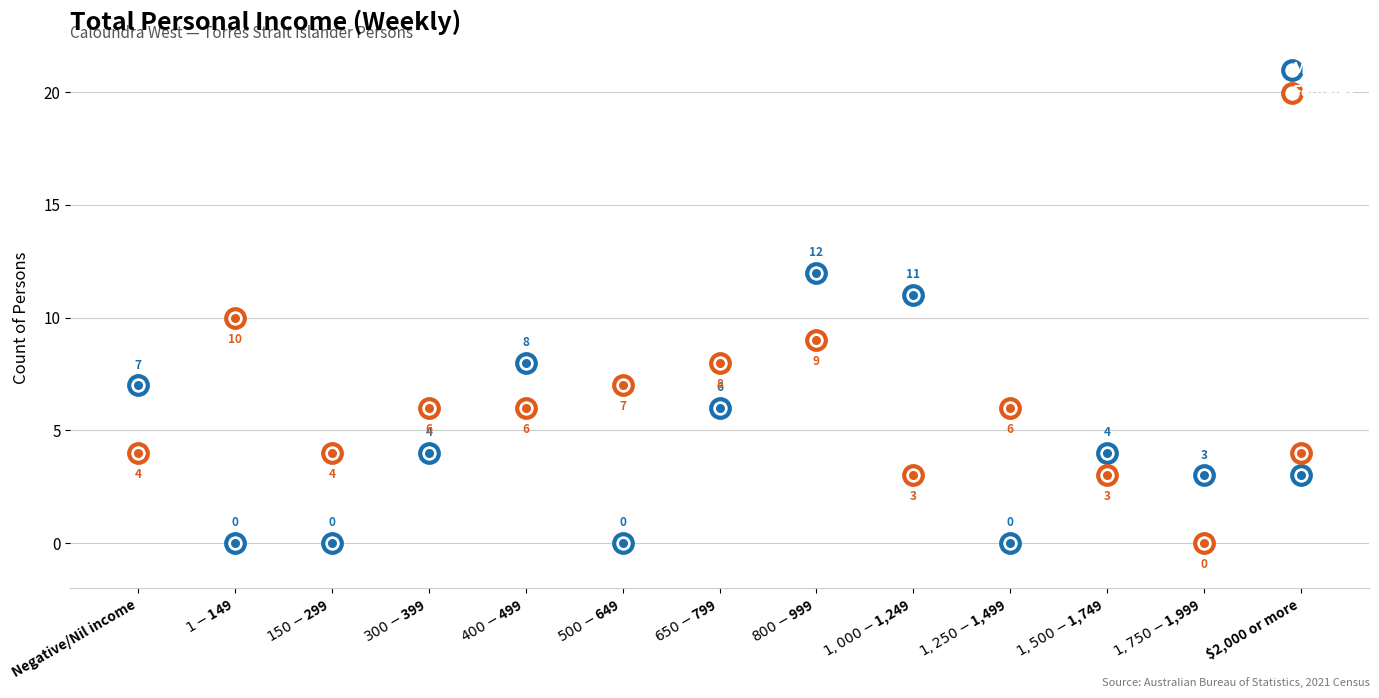

Which series has the largest total across all categories?

Females